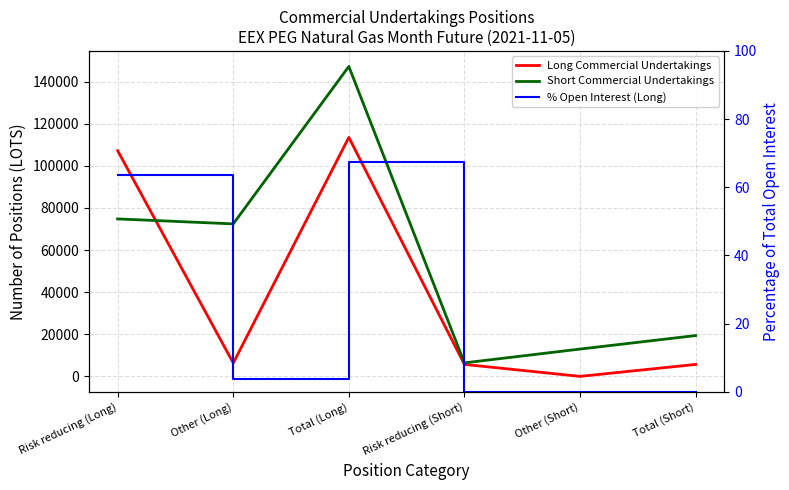

What is the average value of the % Open Interest (Long) series?

22.4